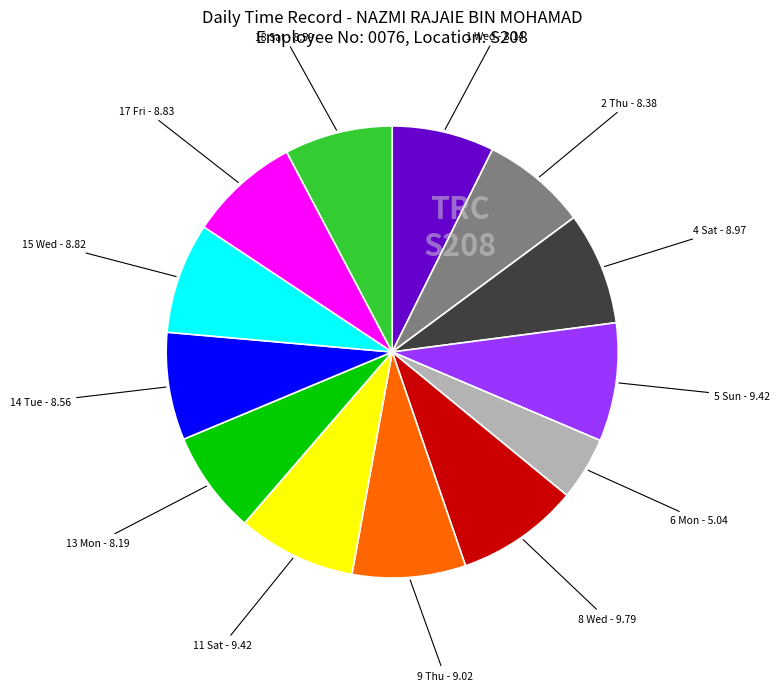

Is there any slice that represents more than half of the pie?

No